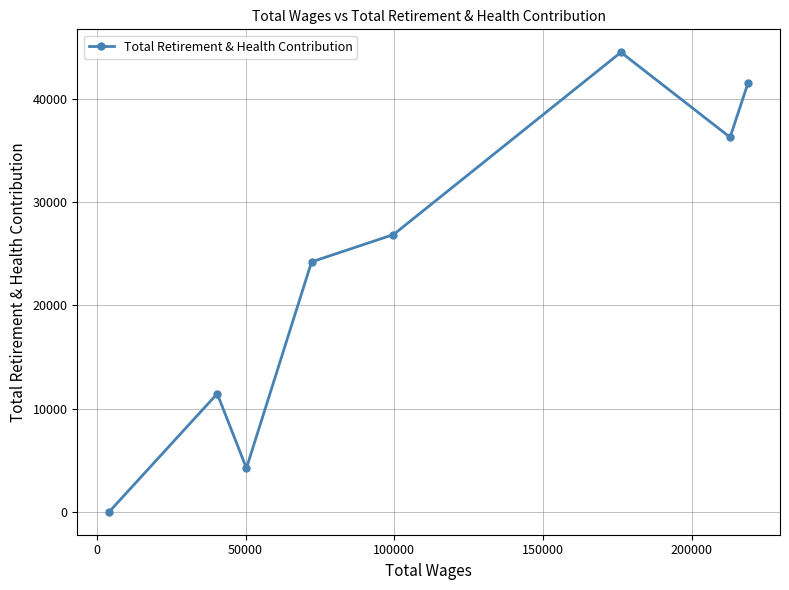

What is the difference between the maximum and minimum values?

44515